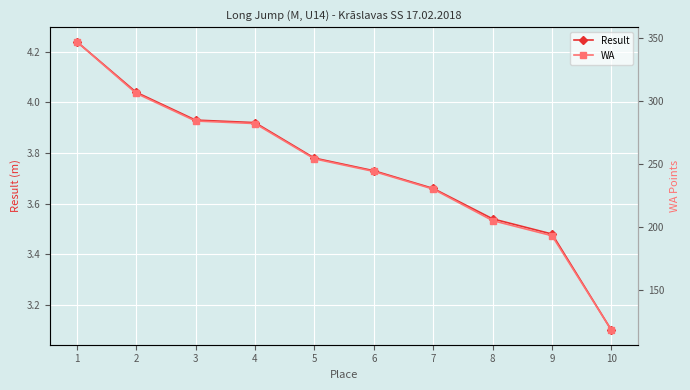

What is the difference between the WA values at 4 and 2?

24.0